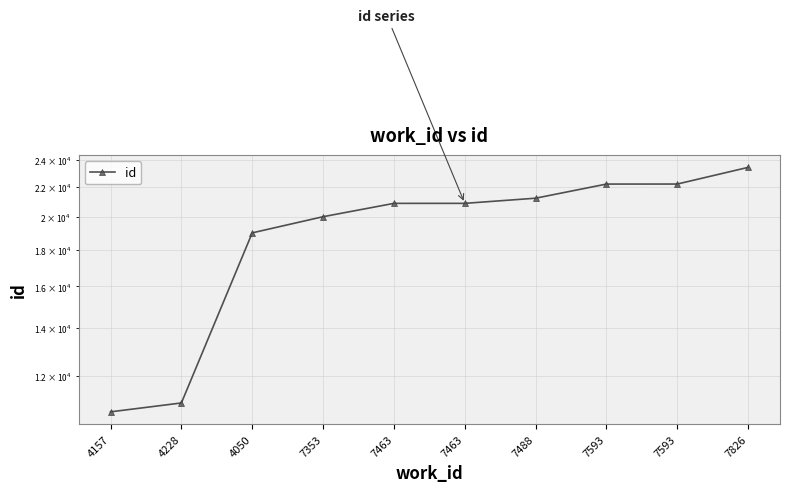

Which label corresponds to the smallest value in the chart?

4157